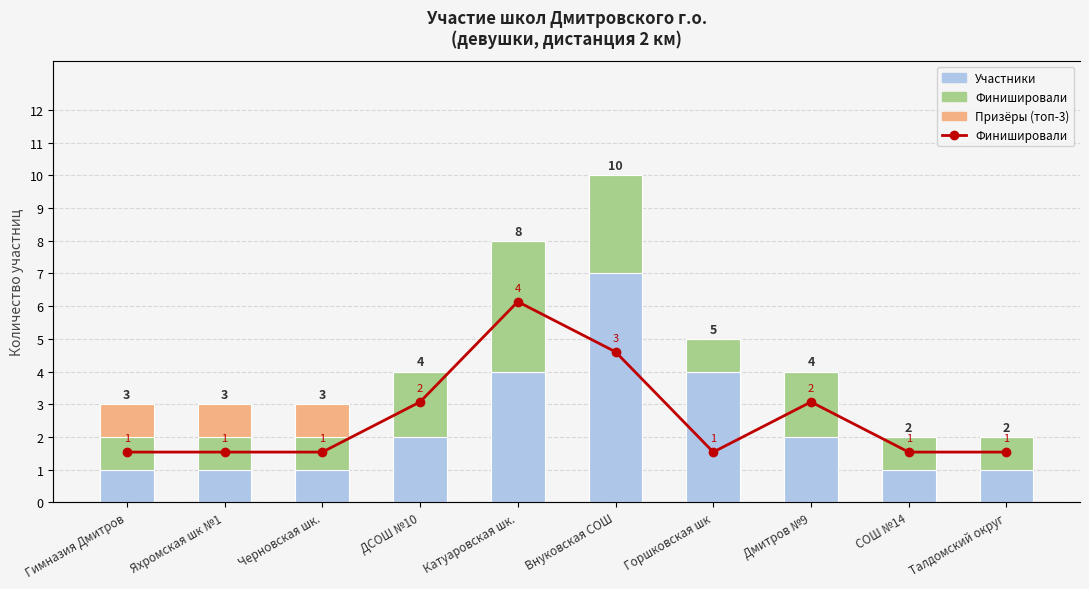

Reading left to right, transcribe all the data shown in this chart.

Участники: Гимназия Дмитров=1	Яхромская шк №1=1	Черновская шк.=1	ДСОШ №10=2	Катуаровская шк.=4	Внуковская СОШ=7	Горшковская шк=4	Дмитров №9=2	СОШ №14=1	Талдомский округ=1
Финишировали: Гимназия Дмитров=1	Яхромская шк №1=1	Черновская шк.=1	ДСОШ №10=2	Катуаровская шк.=4	Внуковская СОШ=3	Горшковская шк=1	Дмитров №9=2	СОШ №14=1	Талдомский округ=1
Призёры (топ-3): Гимназия Дмитров=1	Яхромская шк №1=1	Черновская шк.=1	ДСОШ №10=0	Катуаровская шк.=0	Внуковская СОШ=0	Горшковская шк=0	Дмитров №9=0	СОШ №14=0	Талдомский округ=0